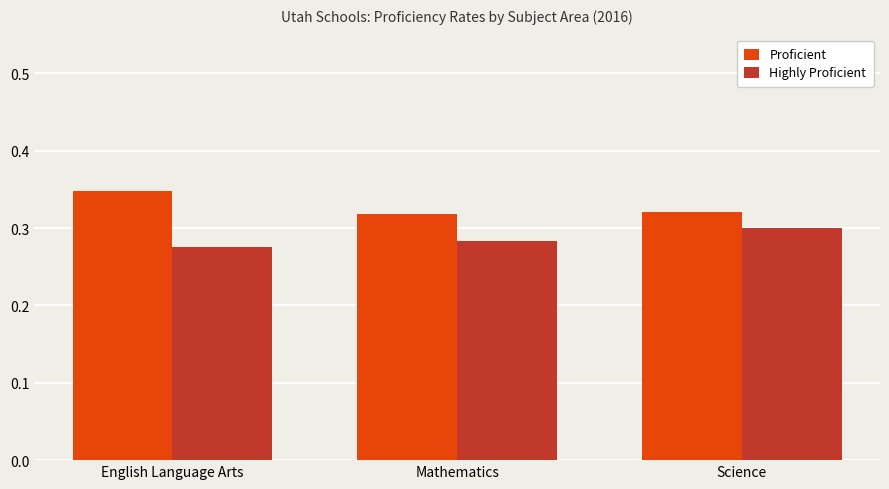

What is the label of the 1st bar from the right?

Science